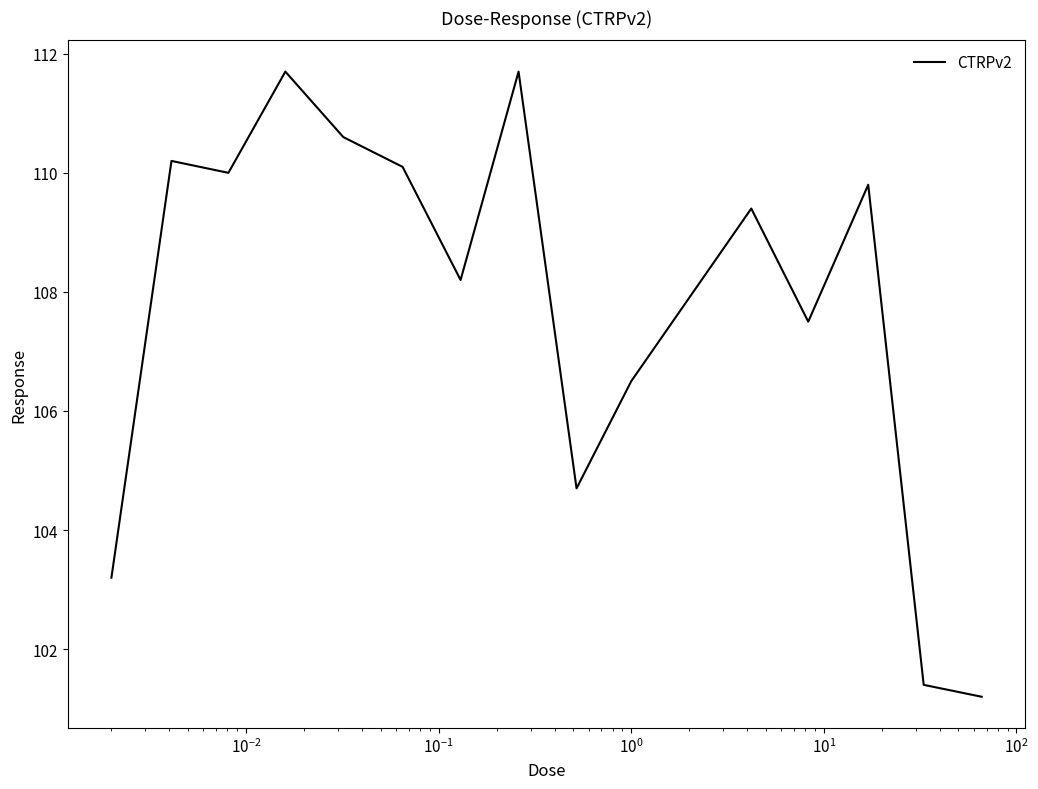

Reading left to right, list all the values displayed in this chart.

103.2	110.2	110.0	111.7	110.6	110.1	108.2	111.7	104.7	106.5	108.0	109.4	107.5	109.8	101.4	101.2